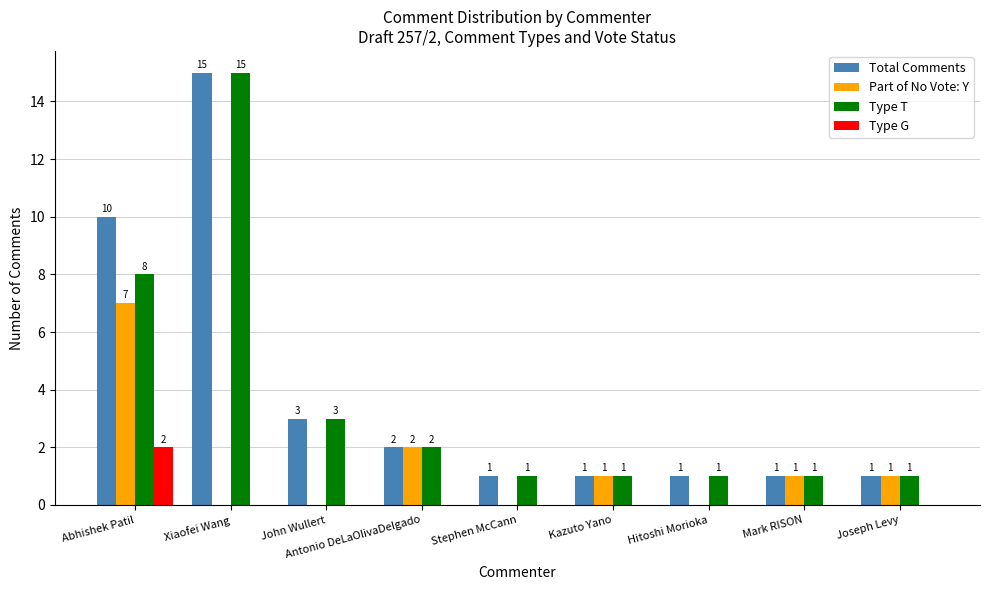

What is the total value across all series at Abhishek Patil?

27